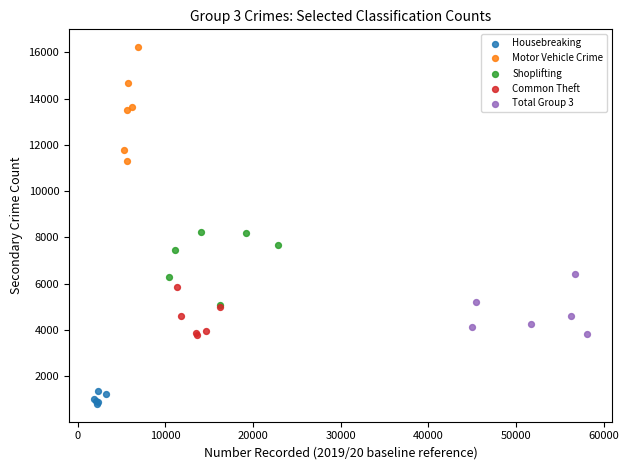

What are all the series names shown in the legend?

Housebreaking, Motor Vehicle Crime, Shoplifting, Common Theft, Total Group 3